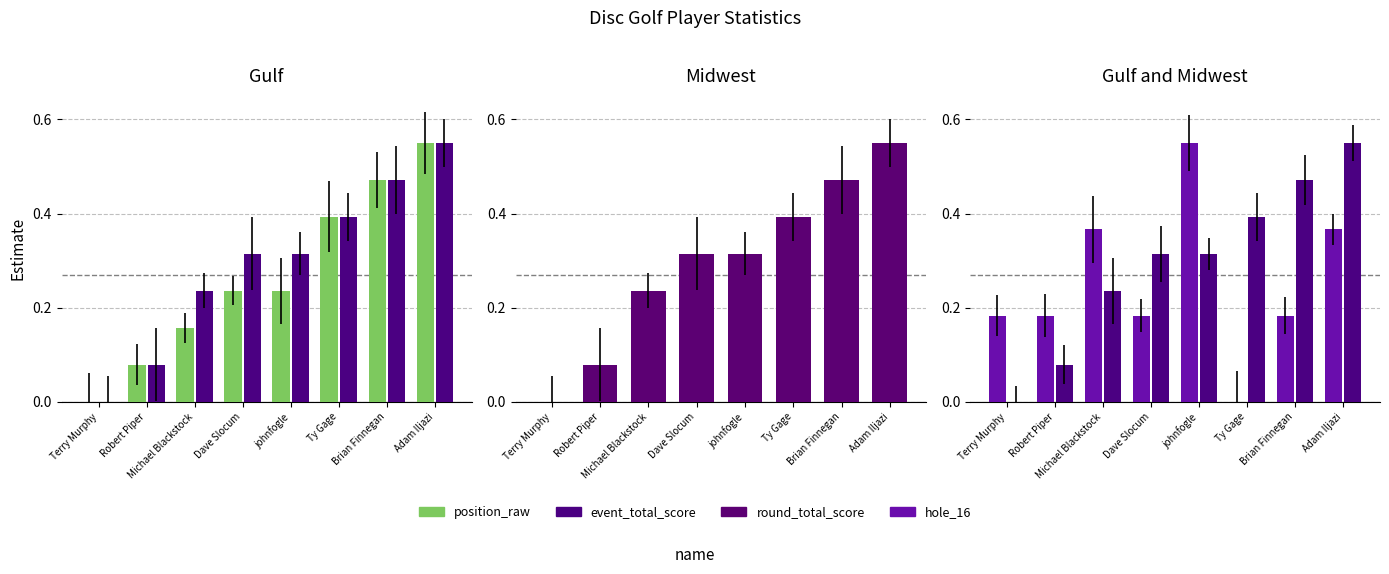

The hole_16 series shows 0.4 at Adam Iljazi. True or false?

True